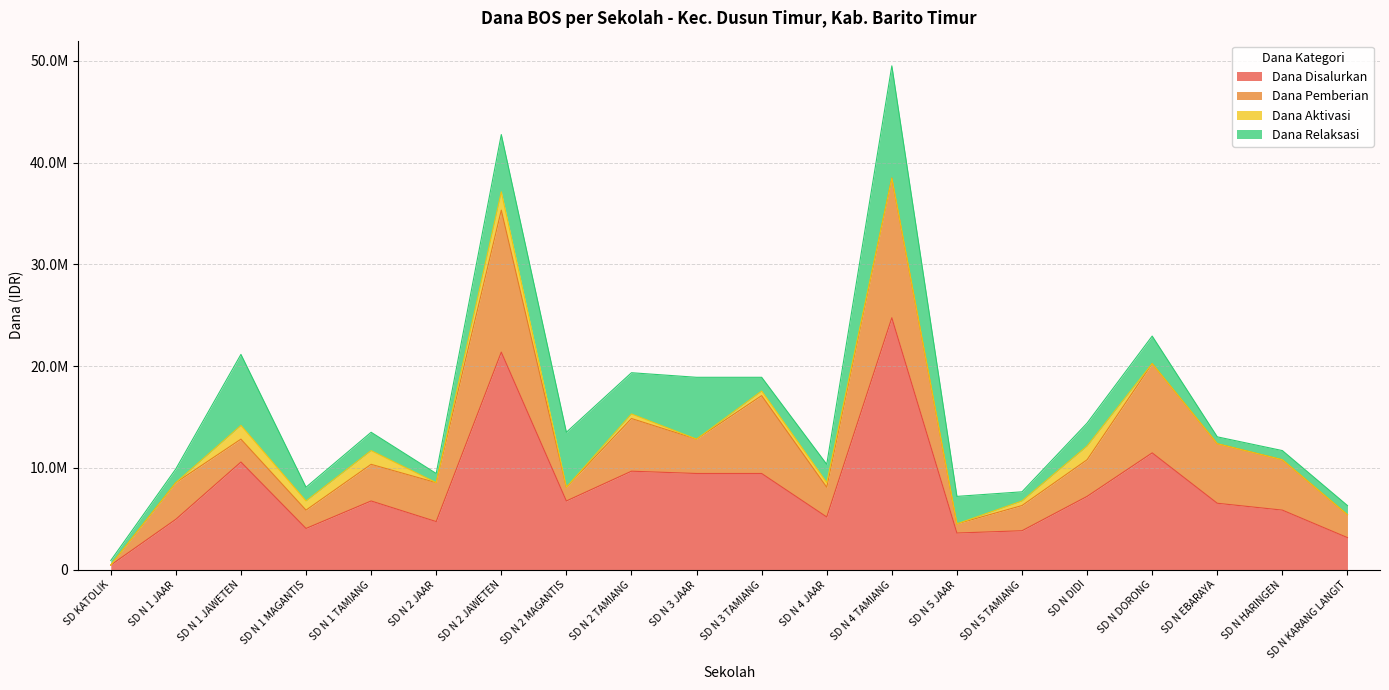

Is the value of Dana Disalurkan at SD N 2 TAMIANG greater than the value of Dana Relaksasi at SD N DIDI?

Yes